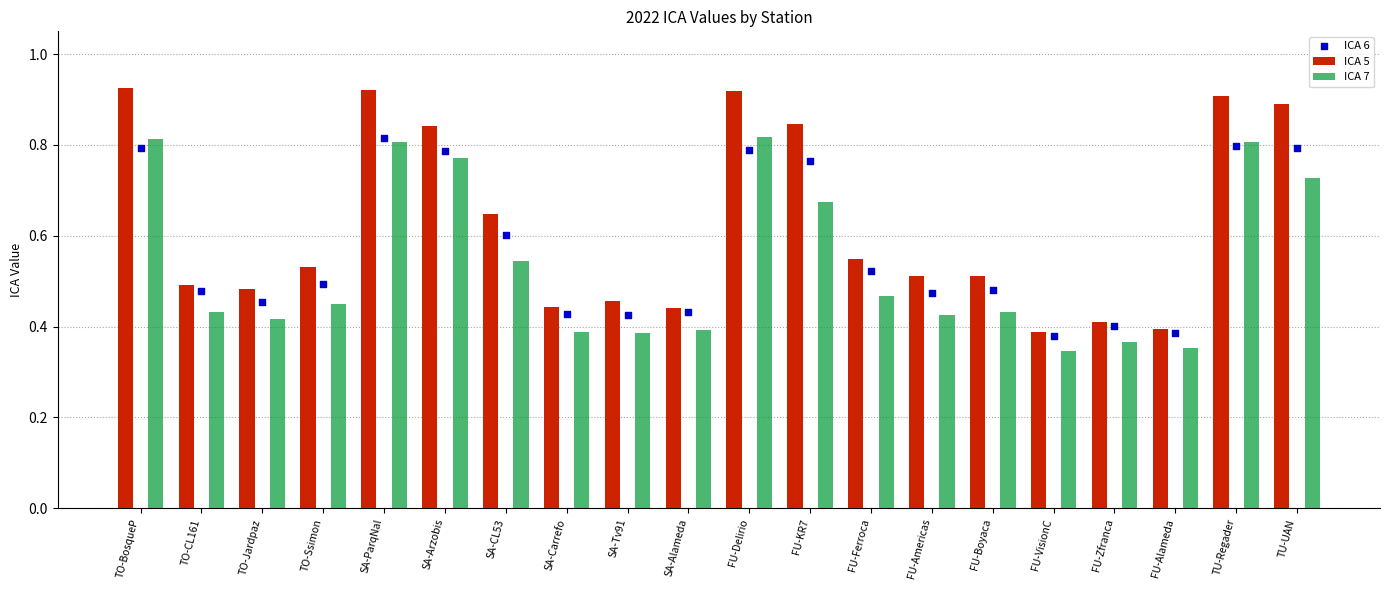

Which series has the largest total across all categories?

ICA 5